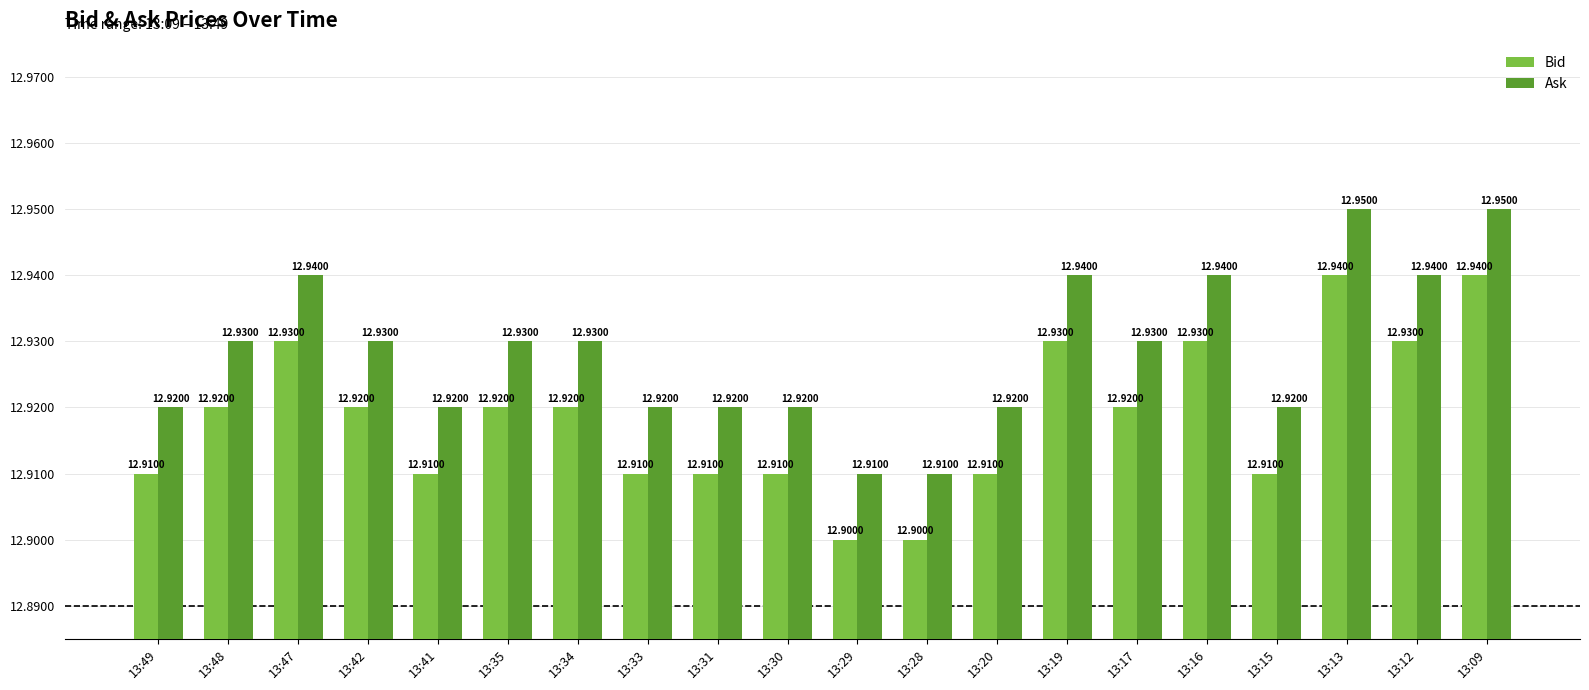

Count the Bid values in the range 12 to 13.

20